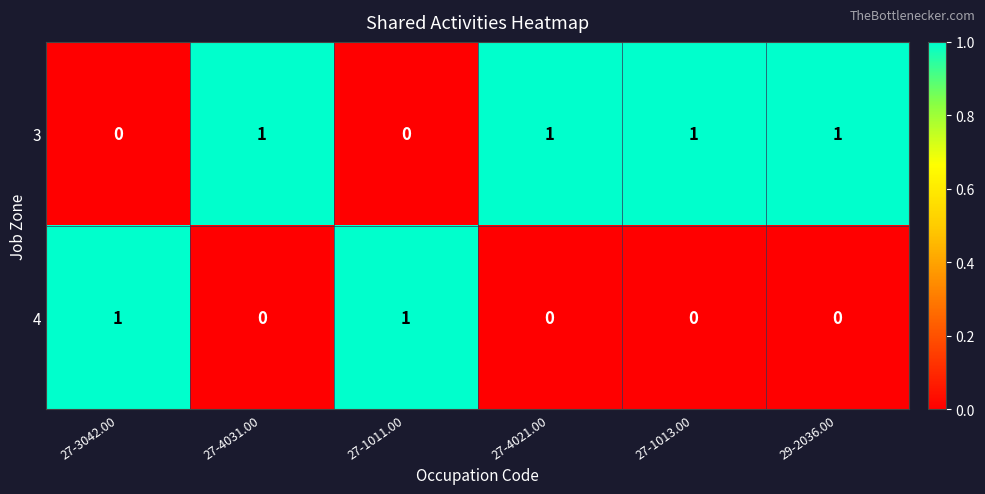

What is the sum of all 3 values?

4